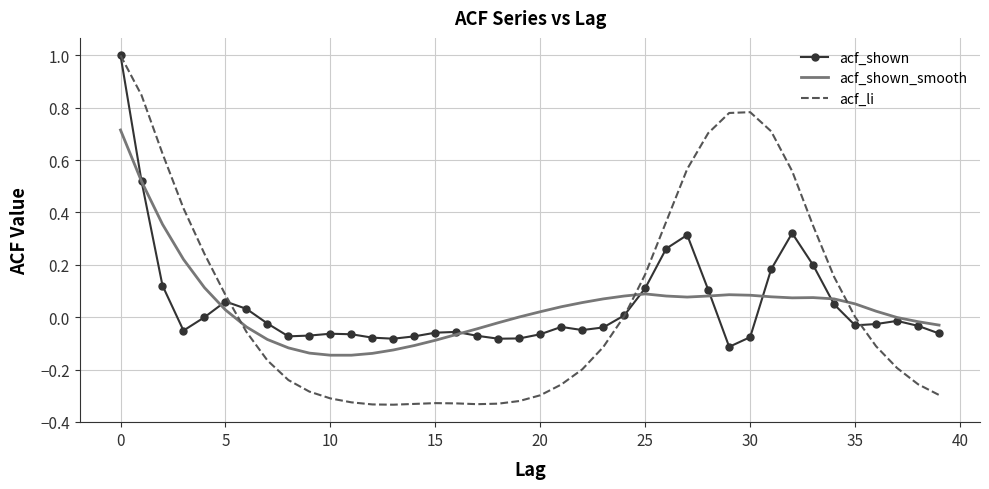

What is the highest value of the acf_li series?

1.0